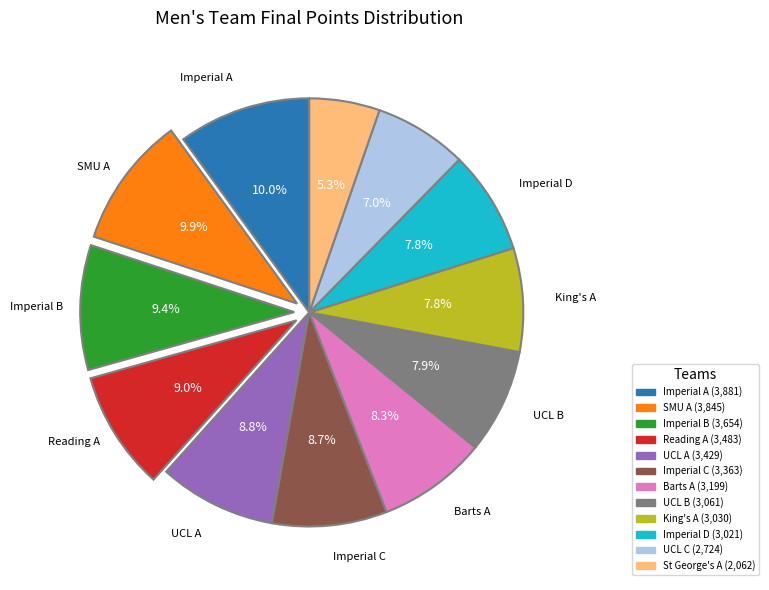

Count the number of slices in the pie.

12